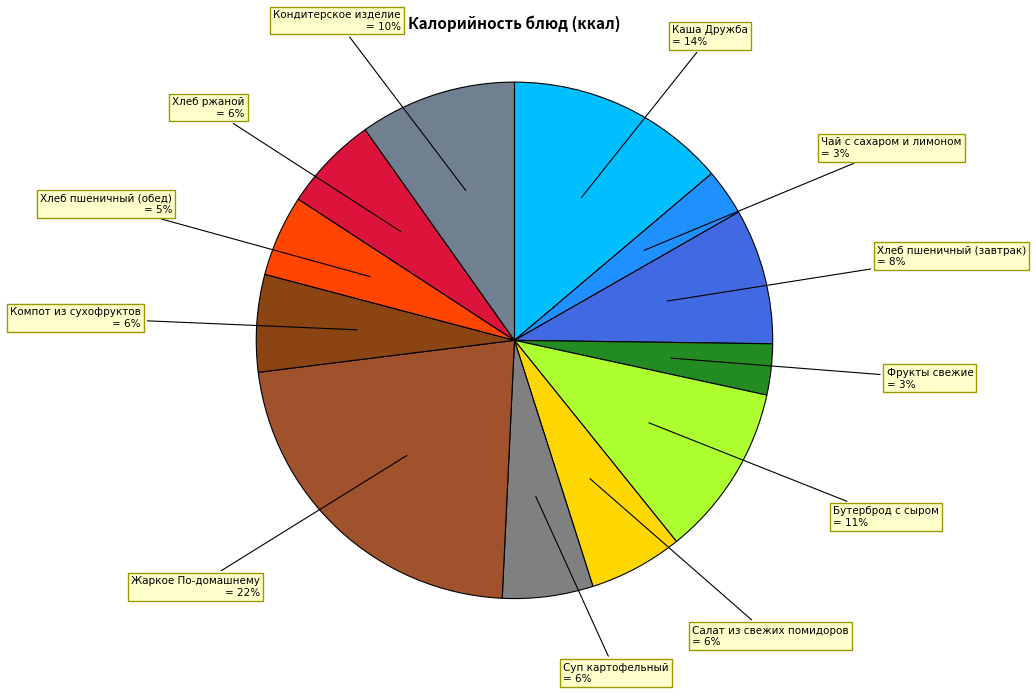

How many slices are in this pie chart?

12